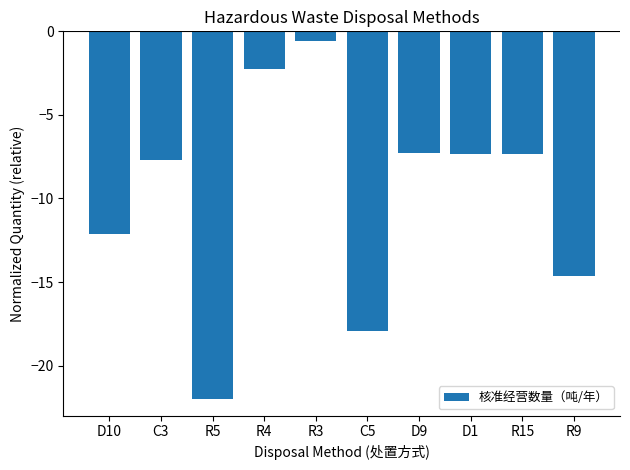

What is the value of the 4th bar from the left?

-2.3